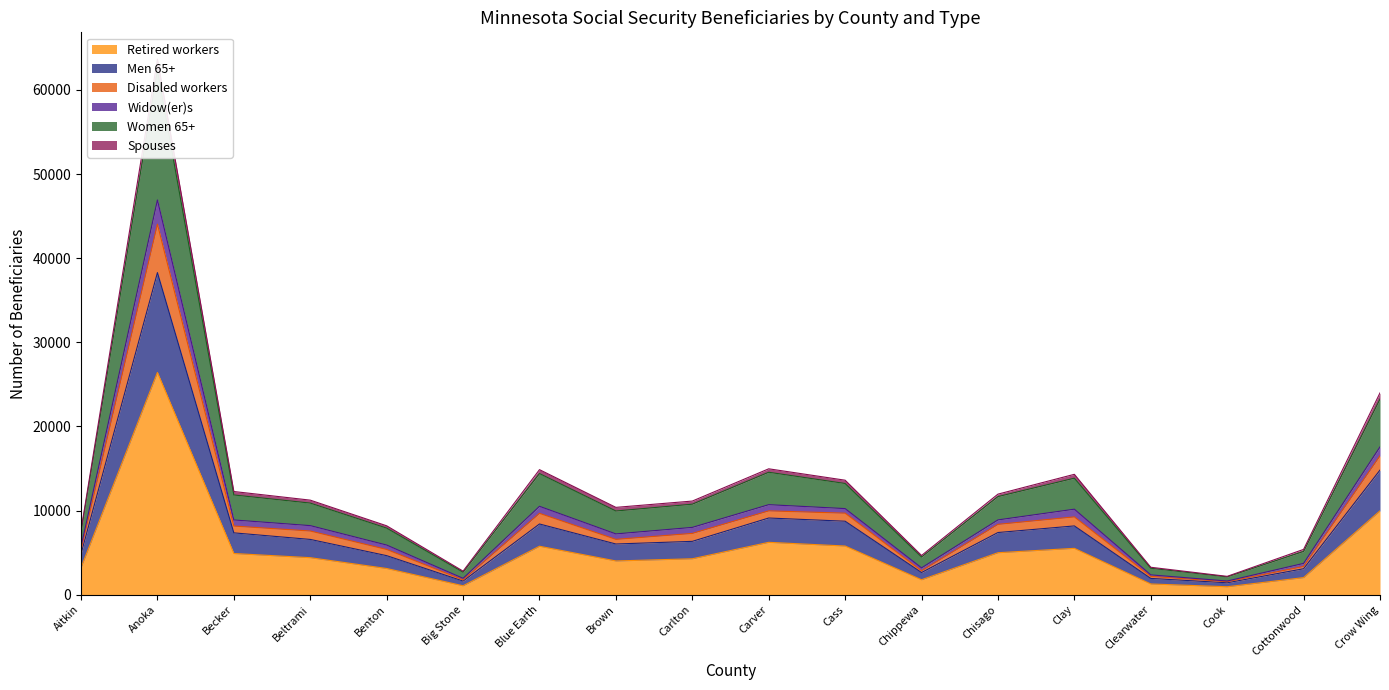

What is the highest value of the Retired workers series?

26420